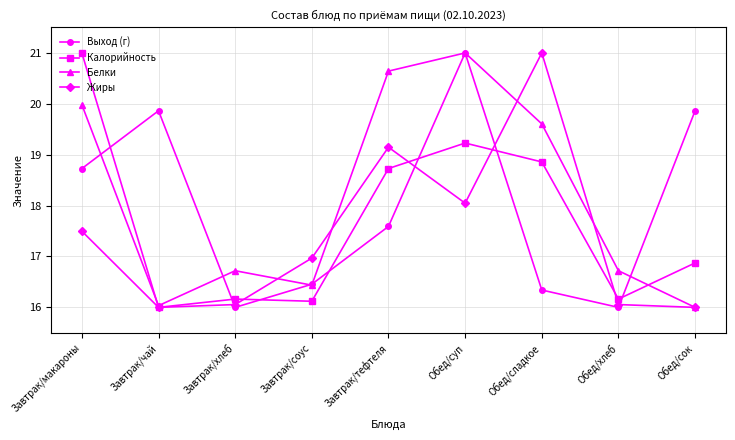

What are all the series names shown in the legend?

Выход (г), Калорийность, Белки, Жиры